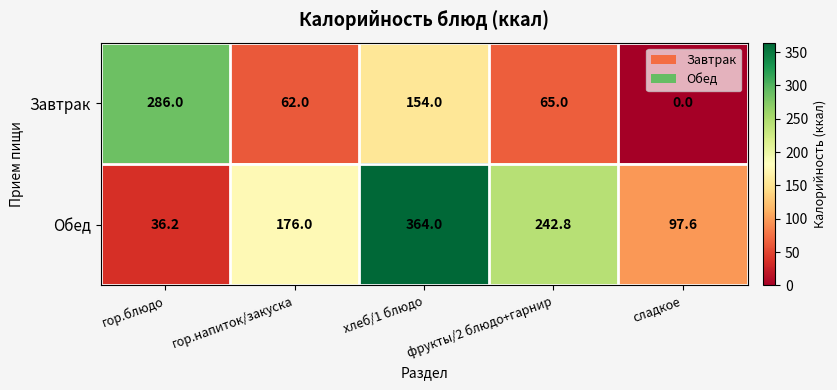

List the series in order of their overall mean, lowest first.

Завтрак, Обед